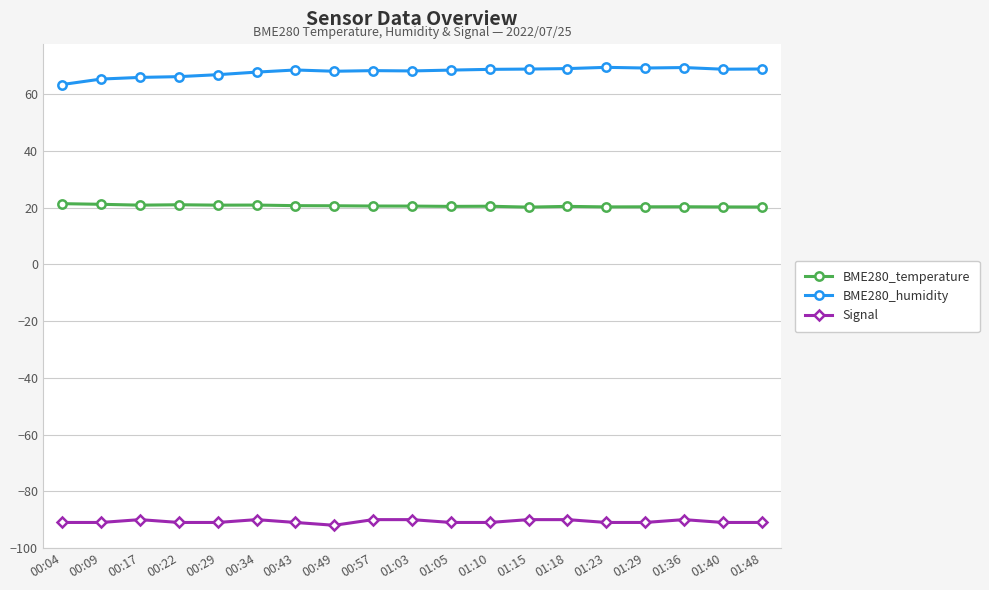

What is the approximate value of BME280_humidity at 00:34?

67.8